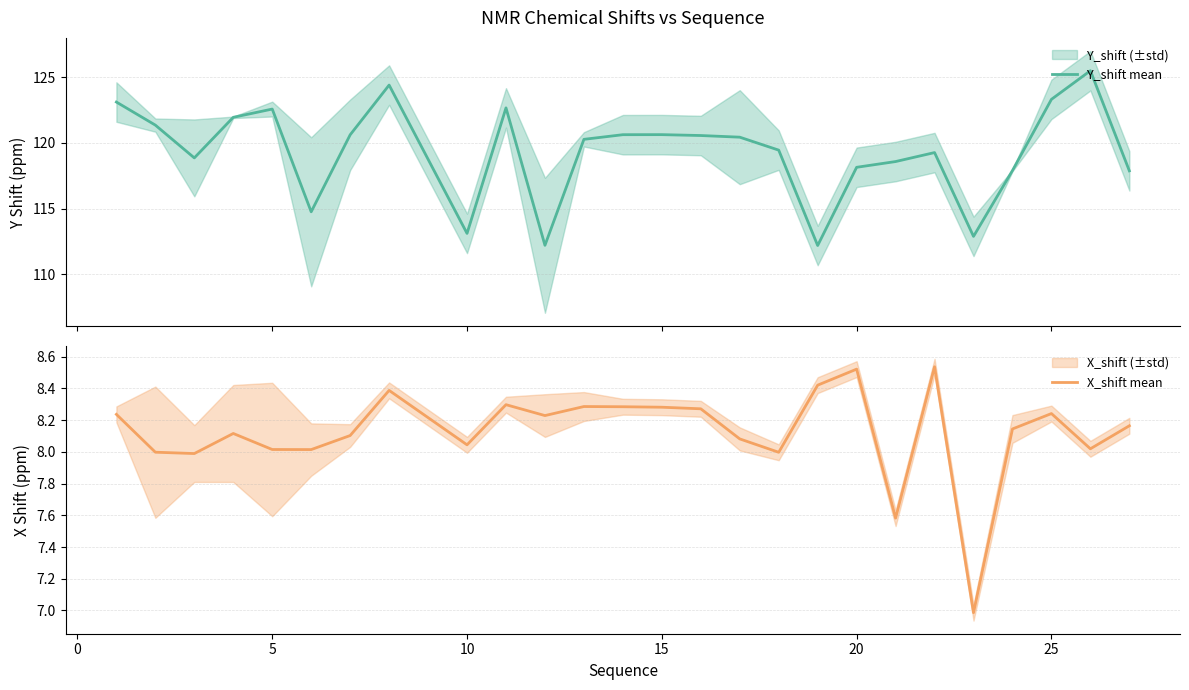

What is the lowest value of the Y_shift mean series?

112.2